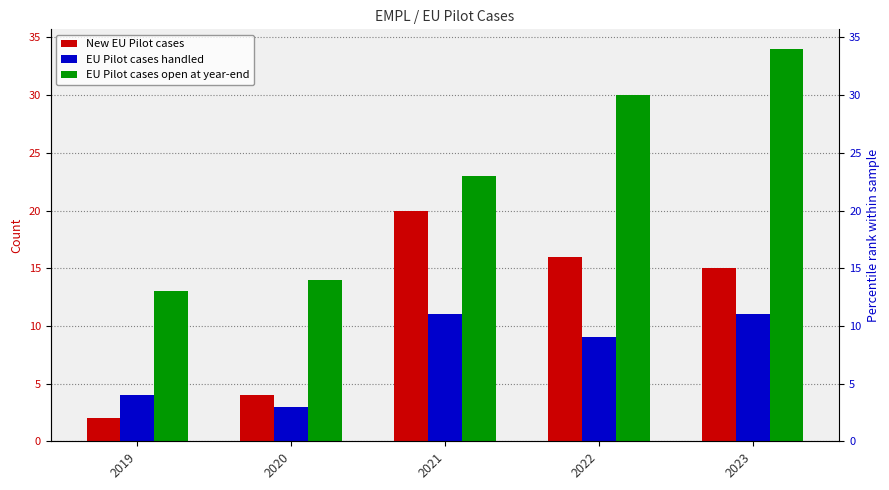

What are all the series names shown in the legend?

New EU Pilot cases, EU Pilot cases handled, EU Pilot cases open at year-end